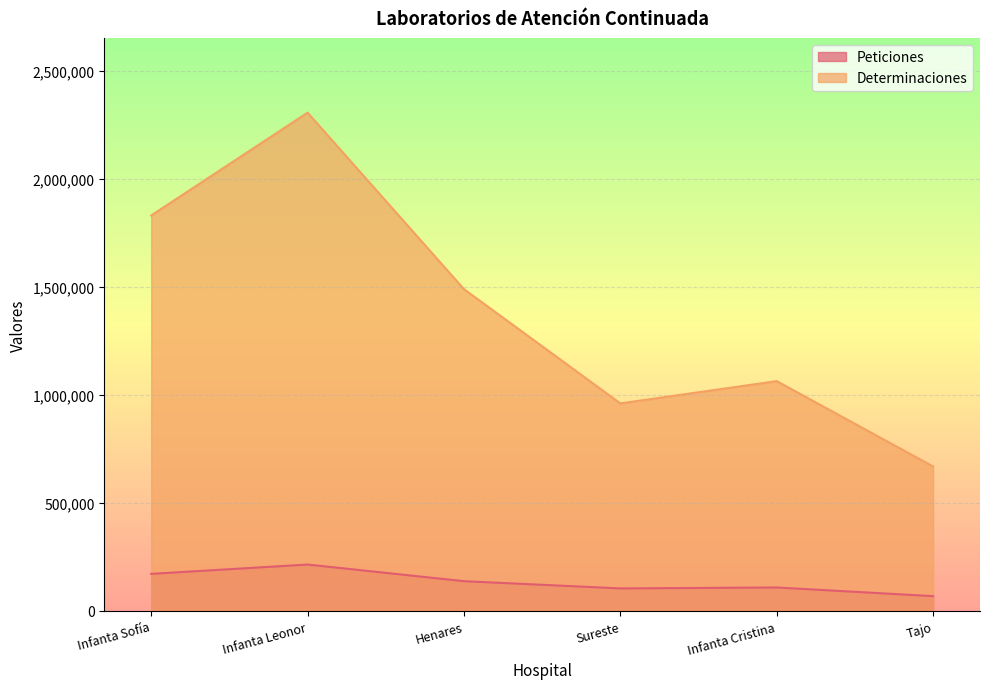

At which category is the sum across all series the highest?

Infanta Leonor